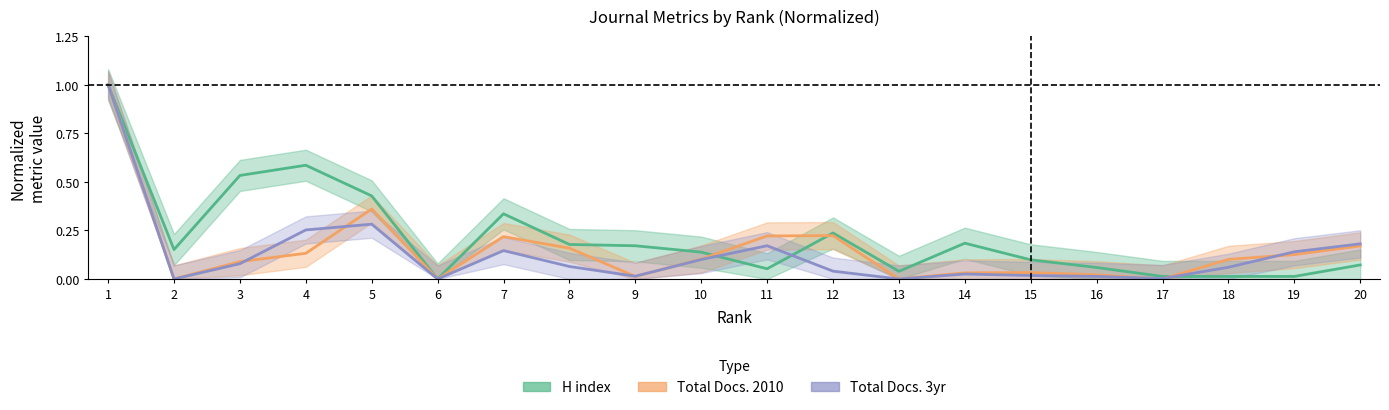

Which has a higher value, 3 or 7?

3